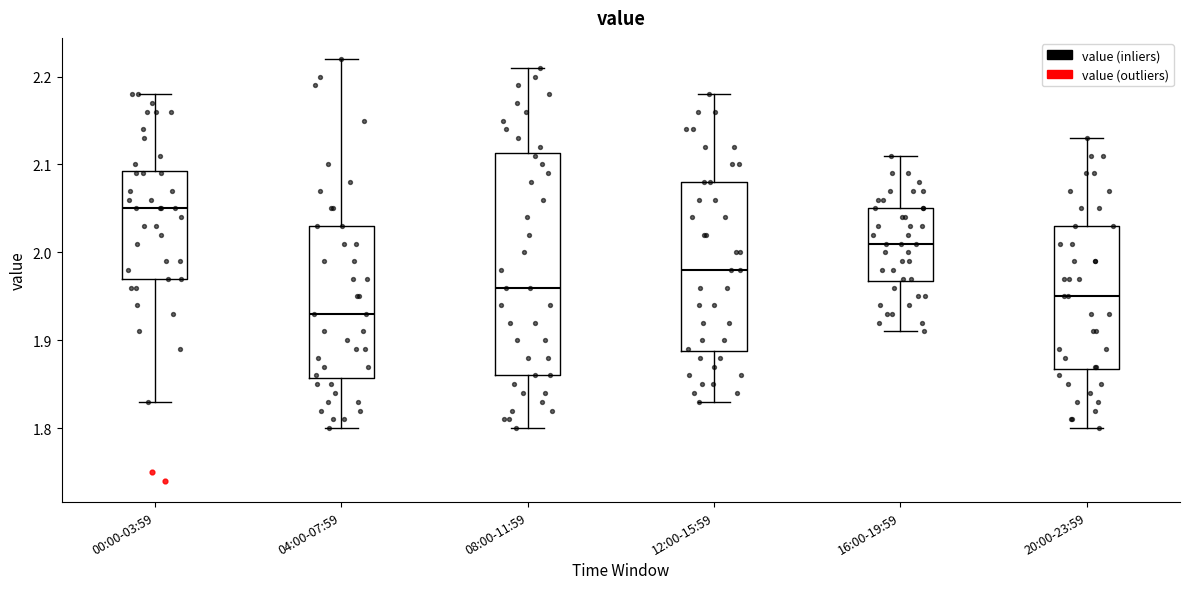

Where does the lower whisker of the box for 16:00-19:59 end on the y-axis? The values are not printed on the chart, so give them approximately, as read against the axis.

1.91